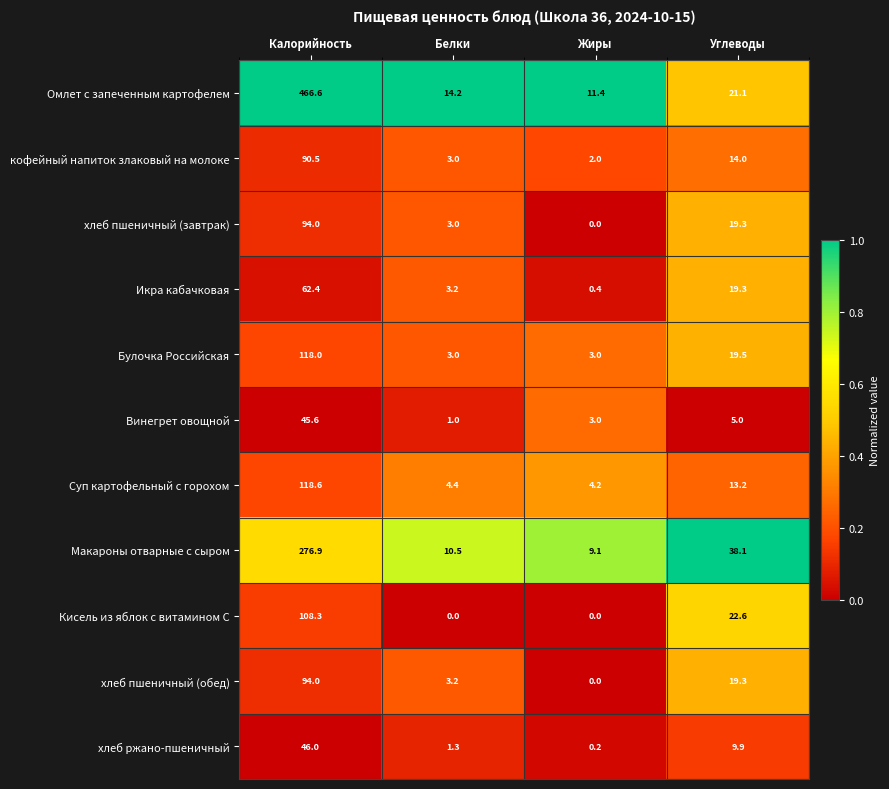

Which series has the largest range (max minus min)?

Омлет с запеченным картофелем